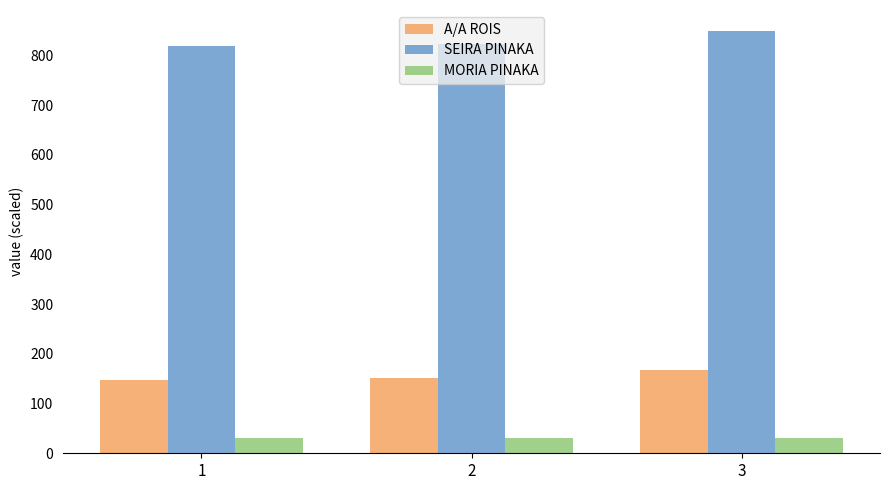

Rank the series by their average value, from highest to lowest.

SEIRA PINAKA, A/A ROIS, MORIA PINAKA